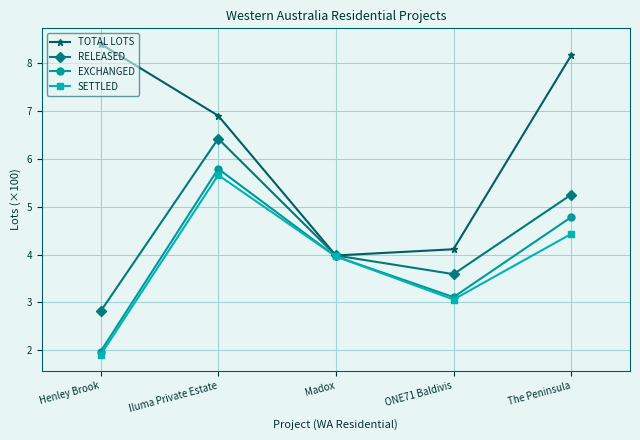

What are all the series names shown in the legend?

TOTAL LOTS, RELEASED, EXCHANGED, SETTLED